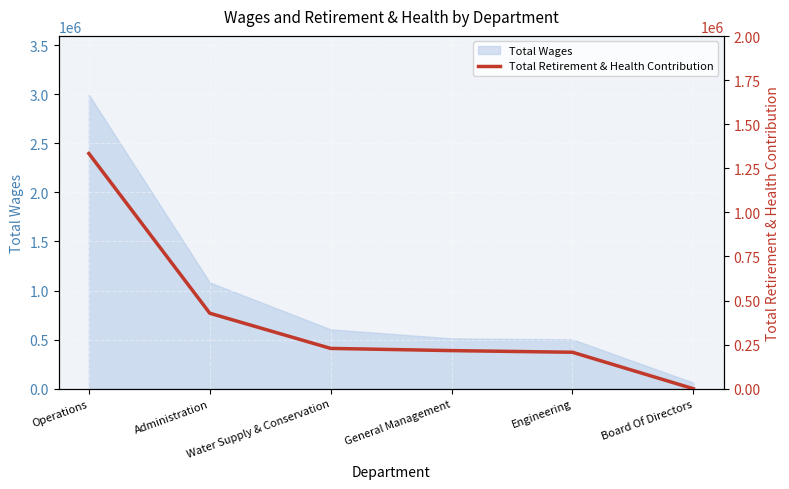

What is the change in value from Engineering to Board Of Directors?

-206827